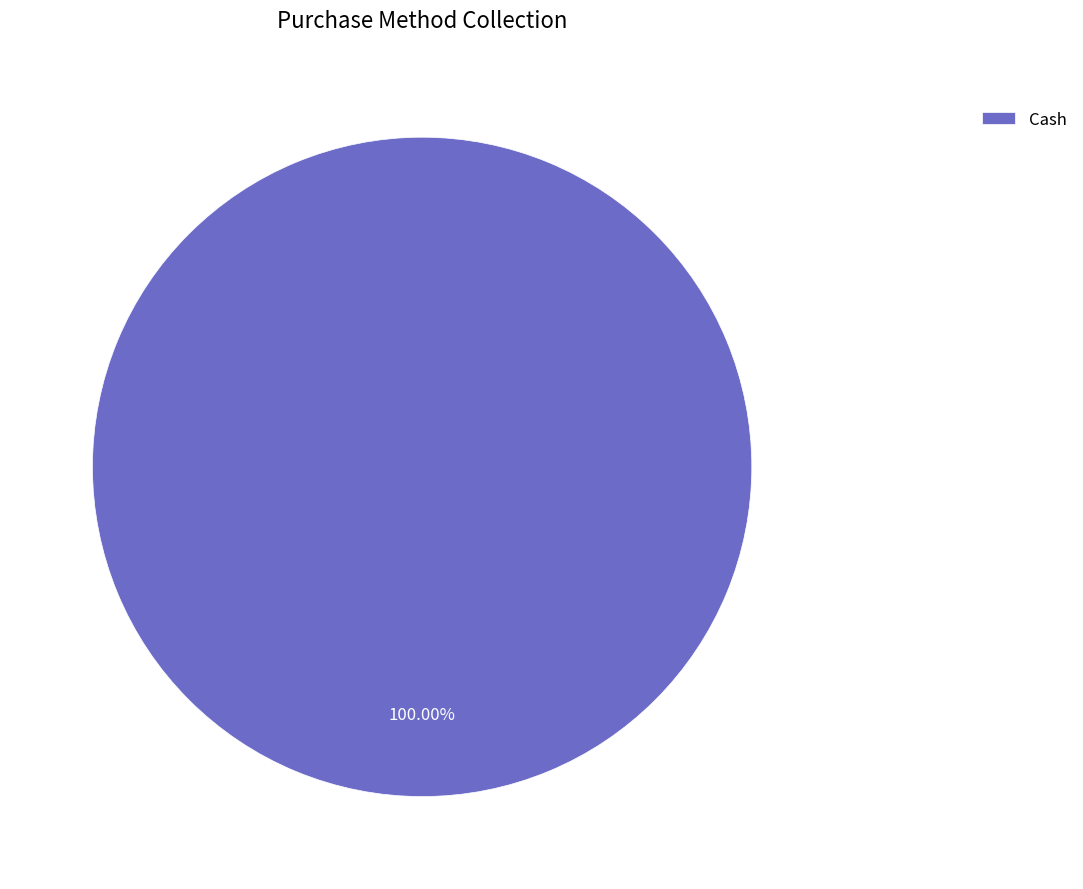

Rank the categories by value from highest to lowest.

Cash